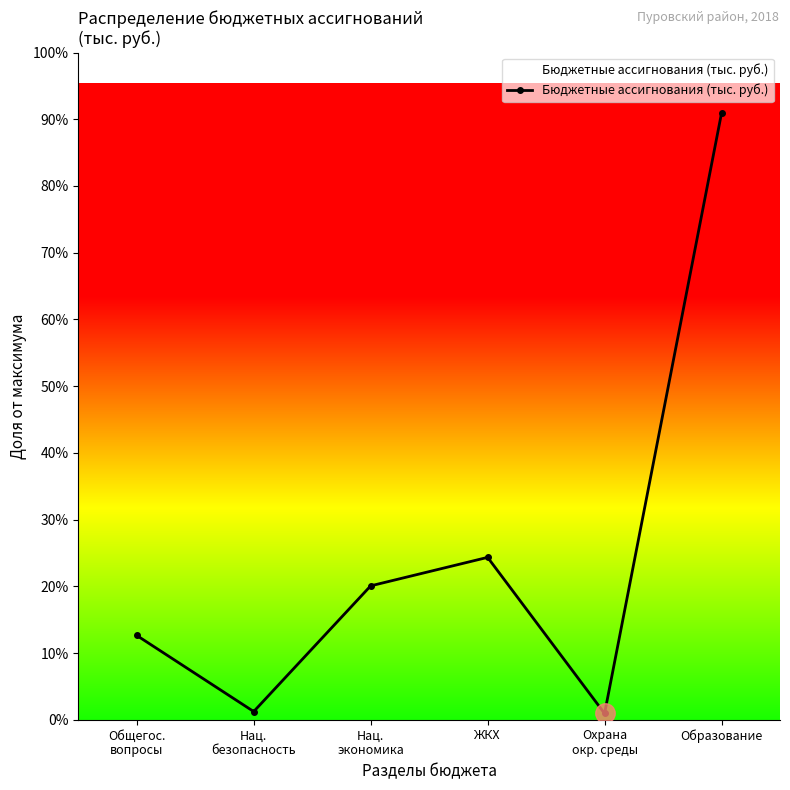

Does the chart have visible grid lines?

No